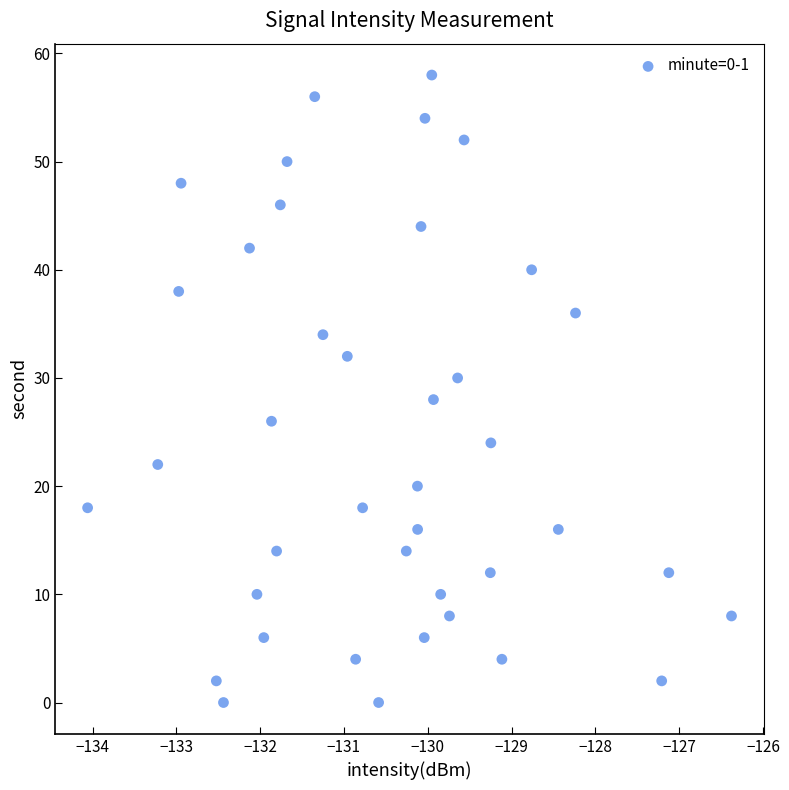

What is the range of Y values (max minus min)?

58